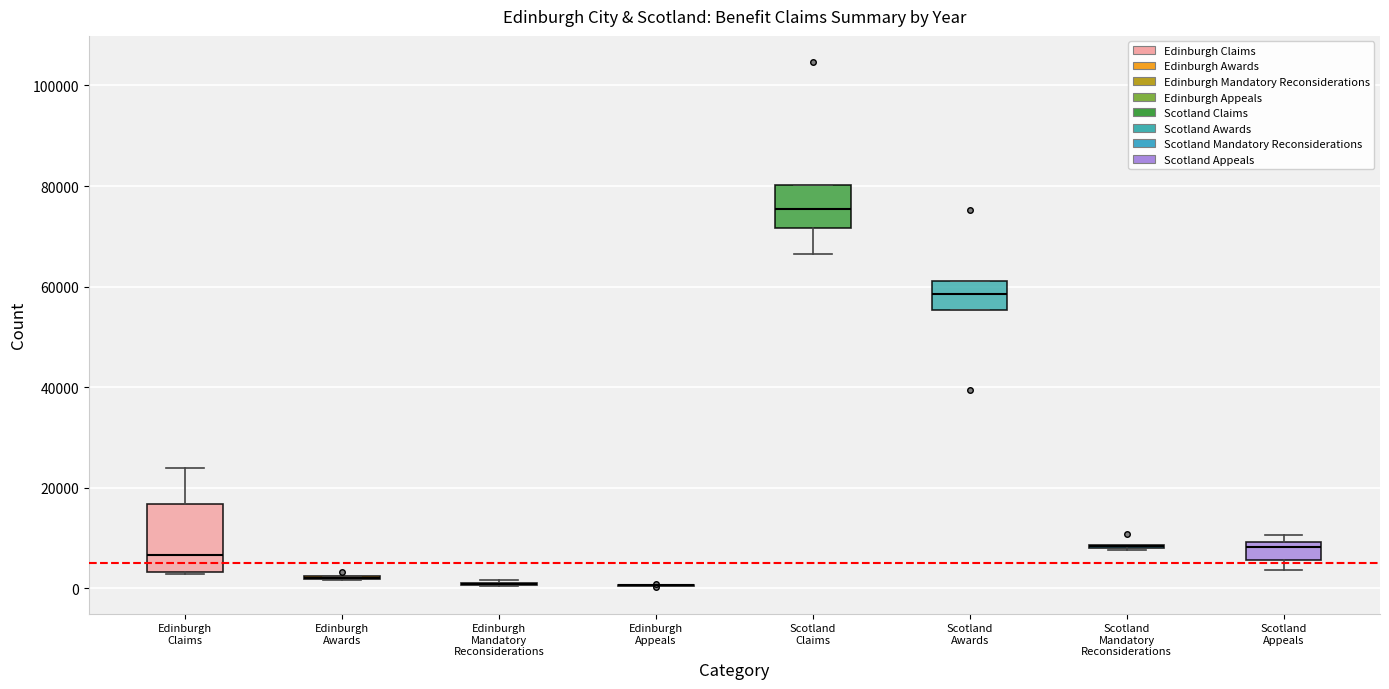

Reading left to right, transcribe this box plot: for each box, give where its median line is, the range the box spans, and where its two whiskers end, as read against the y-axis. The values are not printed on the chart, so give them approximately, as read against the axis.

Edinburgh Claims: median 6000, box 4000 to 16000, whiskers 2000 to 24000
Edinburgh Awards: box collapsed to a line at 2000, whiskers 2000 to 2000
Edinburgh Mandatory Reconsiderations: box collapsed to a line at 0, whiskers 0 to 2000
Edinburgh Appeals: box collapsed to a line at 0, whiskers 0 to 0
Scotland Claims: median 76000, box 72000 to 80000, whiskers 66000 to 80000
Scotland Awards: median 58000, box 56000 to 62000, whiskers 56000 to 62000
Scotland Mandatory Reconsiderations: box collapsed to a line at 8000, whiskers 8000 to 8000
Scotland Appeals: median 8000, box 6000 to 10000, whiskers 4000 to 10000 (just above the box's upper edge)